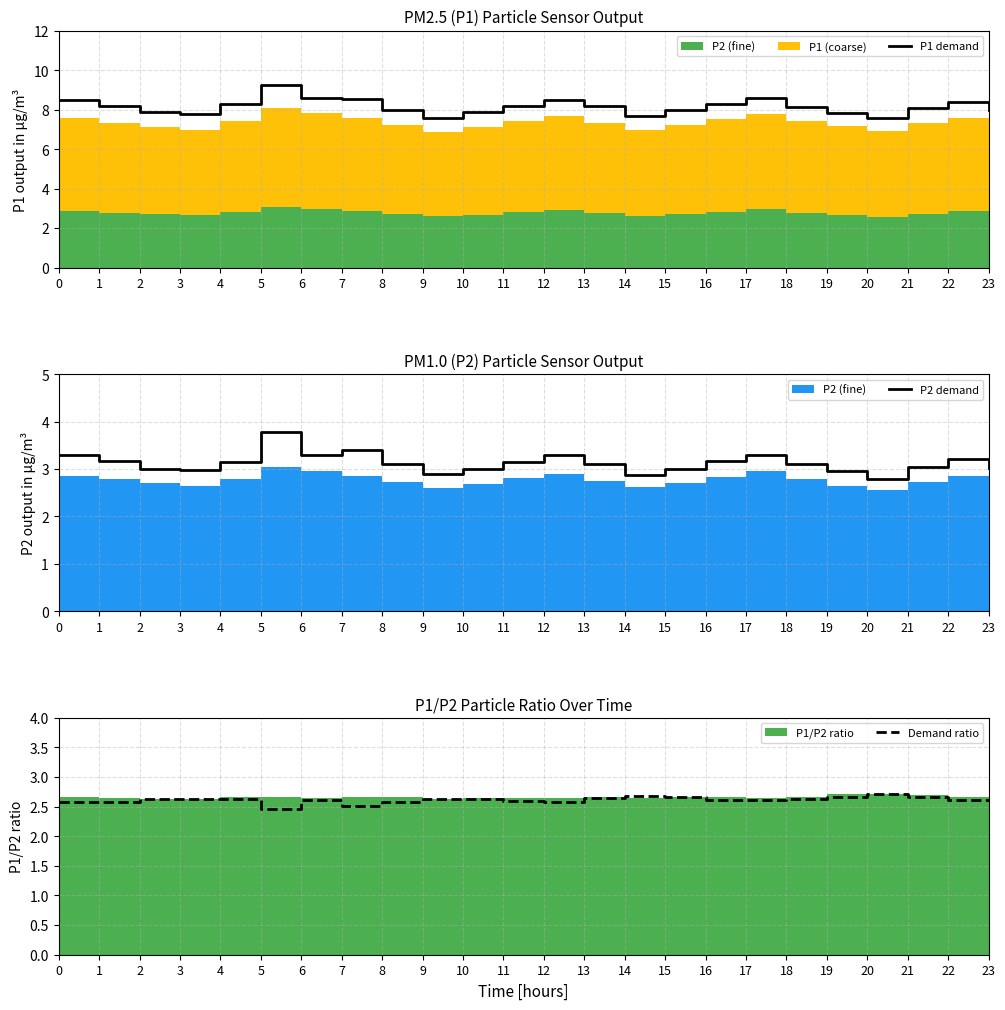

Reading left to right, what are all the values shown in this chart?

P1 demand: 0=8.5	1=8.2	2=7.9	3=7.8	4=8.3	5=9.3	6=8.6	7=8.5	8=8.0	9=7.6	10=7.9	11=8.2	12=8.5	13=8.2	14=7.7	15=8.0	16=8.3	17=8.6	18=8.2	19=7.8	20=7.6	21=8.1	22=8.4	23=8.0
P2 demand: 0=3.3	1=3.2	2=3.0	3=3.0	4=3.1	5=3.8	6=3.3	7=3.4	8=3.1	9=2.9	10=3.0	11=3.1	12=3.3	13=3.1	14=2.9	15=3.0	16=3.2	17=3.3	18=3.1	19=3.0	20=2.8	21=3.0	22=3.2	23=3.0
Demand ratio: 0=2.6	1=2.6	2=2.6	3=2.6	4=2.6	5=2.5	6=2.6	7=2.5	8=2.6	9=2.6	10=2.6	11=2.6	12=2.6	13=2.6	14=2.7	15=2.7	16=2.6	17=2.6	18=2.6	19=2.7	20=2.7	21=2.7	22=2.6	23=2.6